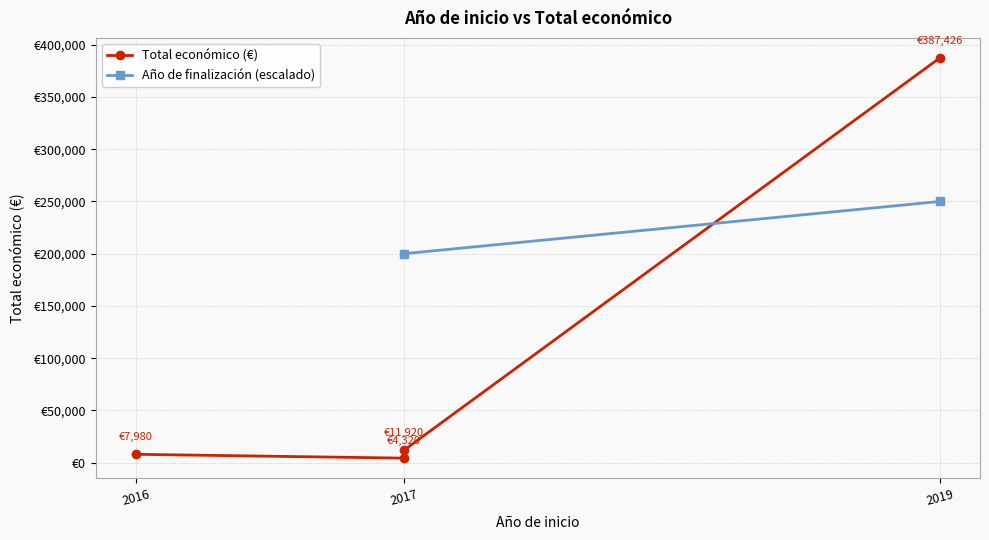

Is this an area chart (filled region under the line)?

No